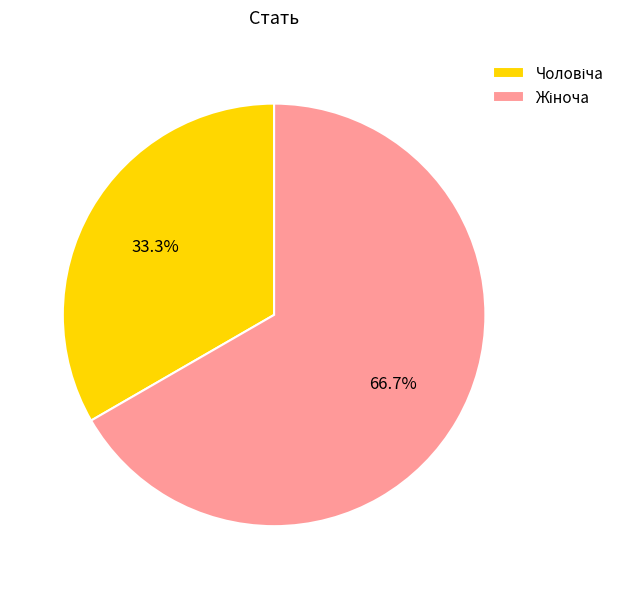

Is there a majority slice in this chart?

Yes